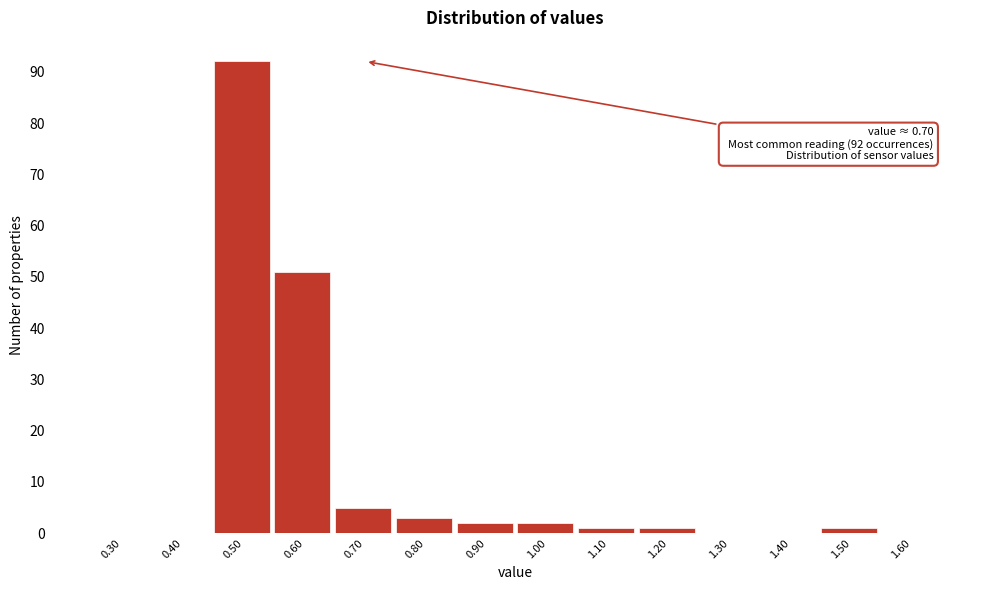

Reading left to right, what are all the values shown in this chart?

0.30=0	0.40=0	0.50=92	0.60=51	0.70=5	0.80=3	0.90=2	1.00=2	1.10=1	1.20=1	1.30=0	1.40=0	1.50=1	1.60=0